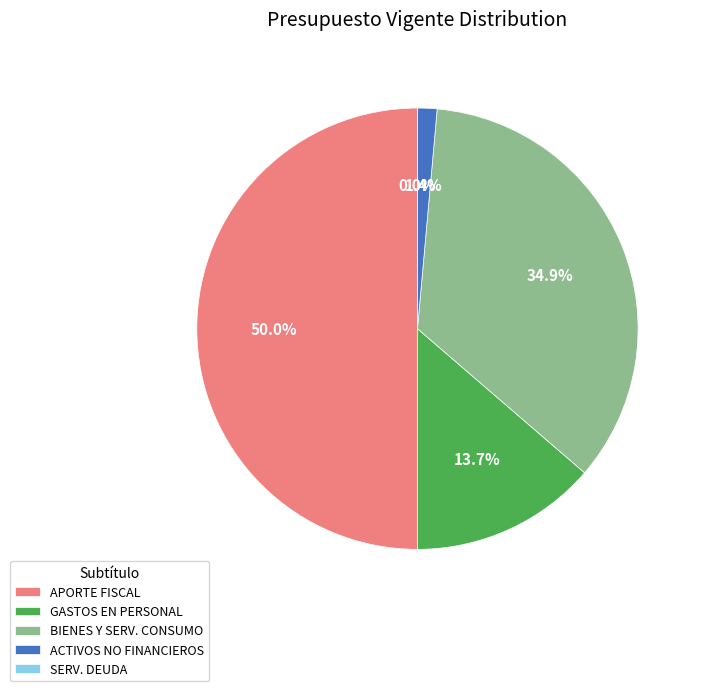

Is there a majority slice in this chart?

No